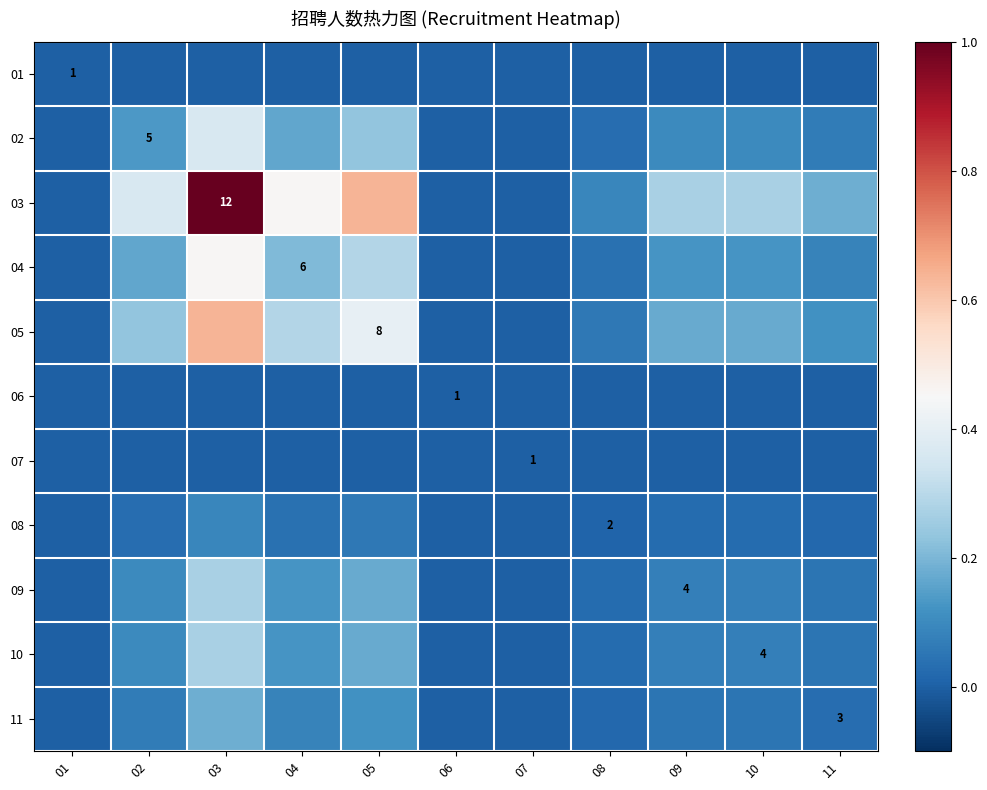

Which has a higher value, 01 or 08?

01